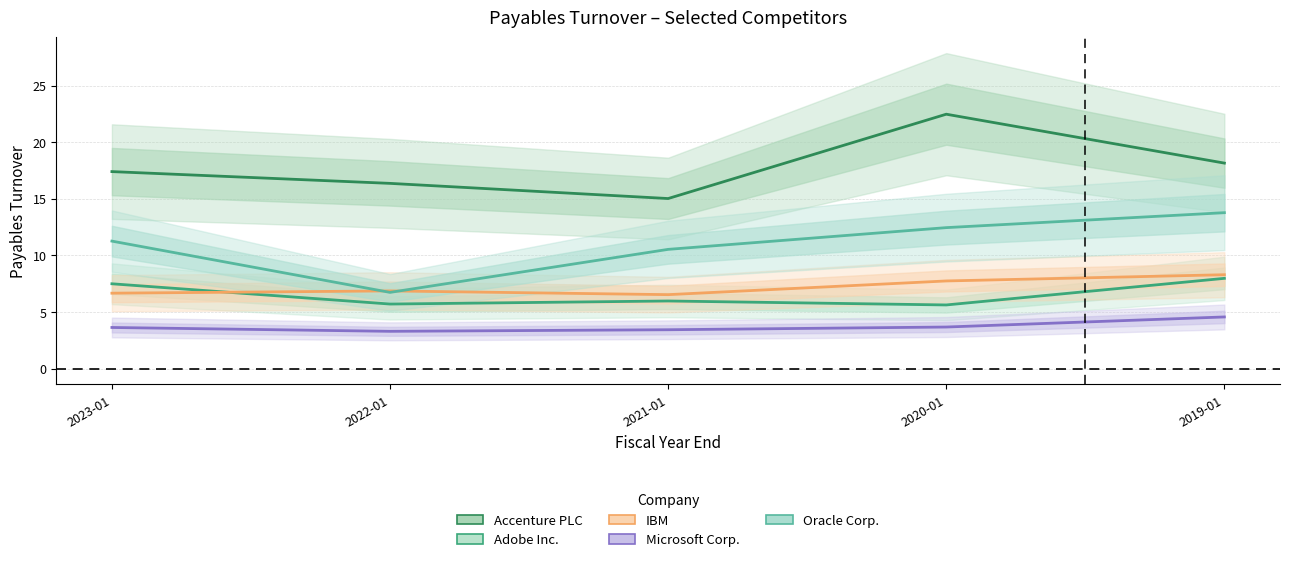

What is the total value across all series at 2019-01?

52.8